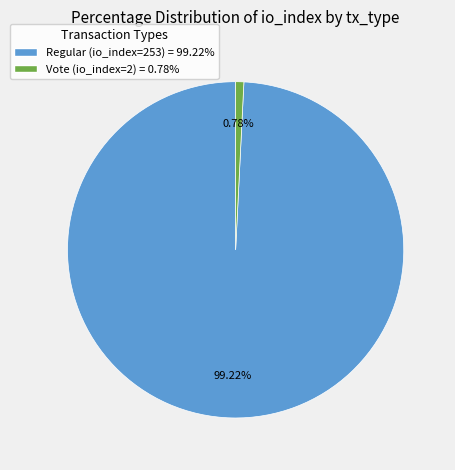

To the nearest percent, what percentage of the pie is Vote (io_index=2)?

1%